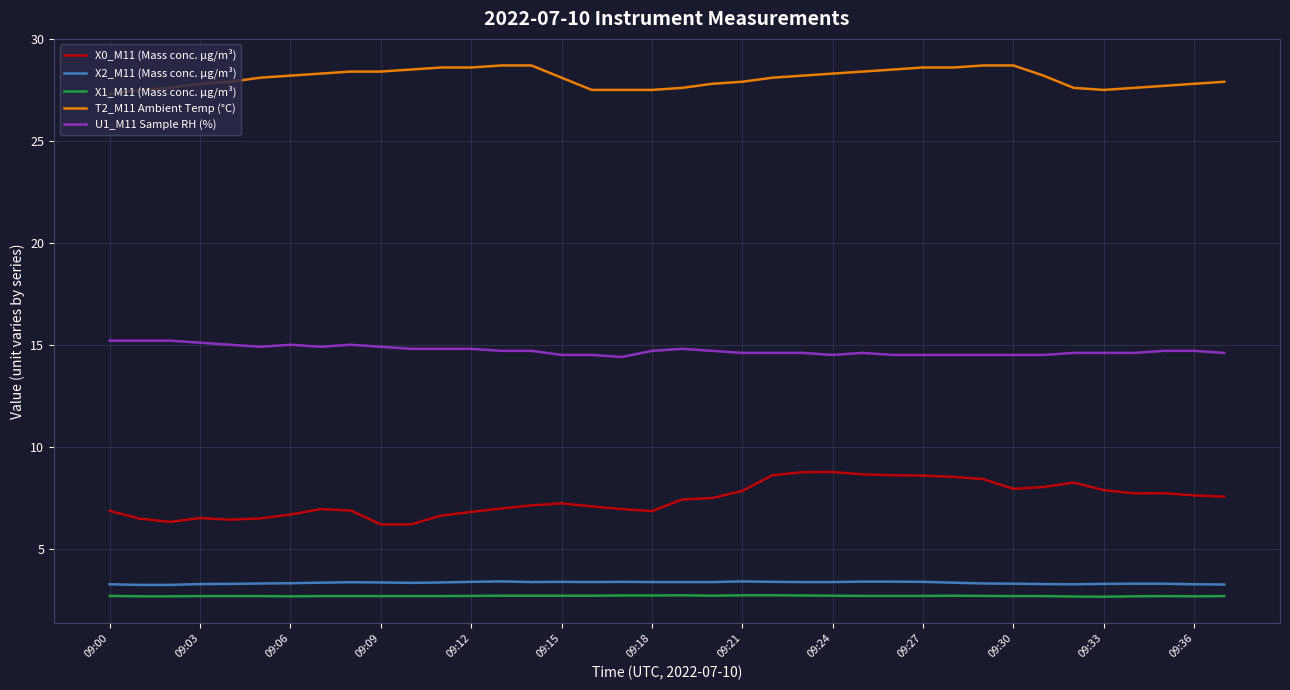

How many X1_M11 (Mass conc. μg/m³) values are between 2 and 3?

38